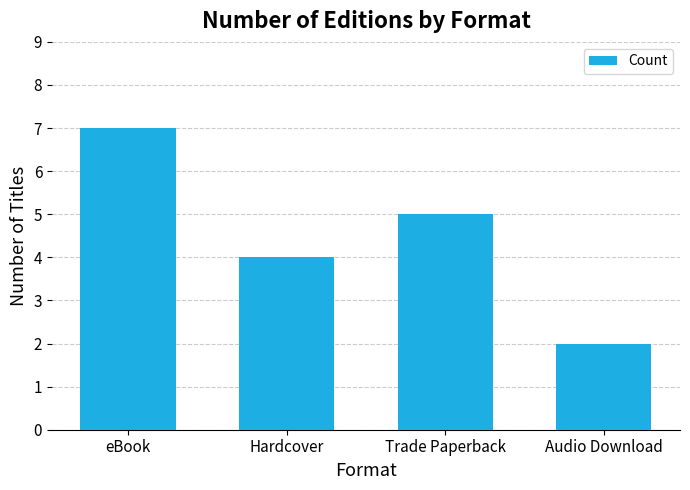

Rank the categories by value from highest to lowest.

eBook, Trade Paperback, Hardcover, Audio Download